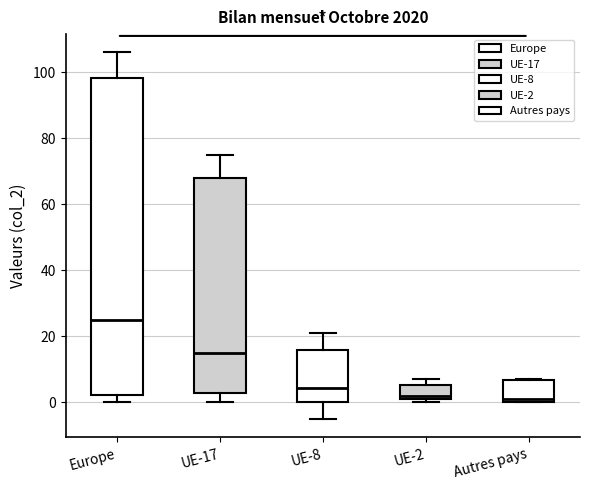

Reading left to right, transcribe this box plot: for each box, give where its median line is, the range the box spans, and where its two whiskers end, as read against the y-axis. The values are not printed on the chart, so give them approximately, as read against the axis.

Europe: median 26, box 2 to 98, whiskers 0 to 106
UE-17: median 16, box 2 to 68, whiskers 0 to 76
UE-8: median 4, box 0 to 16, whiskers -4 to 22
UE-2: median 2 (just above the box's lower edge), box 2 to 6, whiskers 0 to 8
Autres pays: median 2, box 0 to 6, whiskers 0 to 8